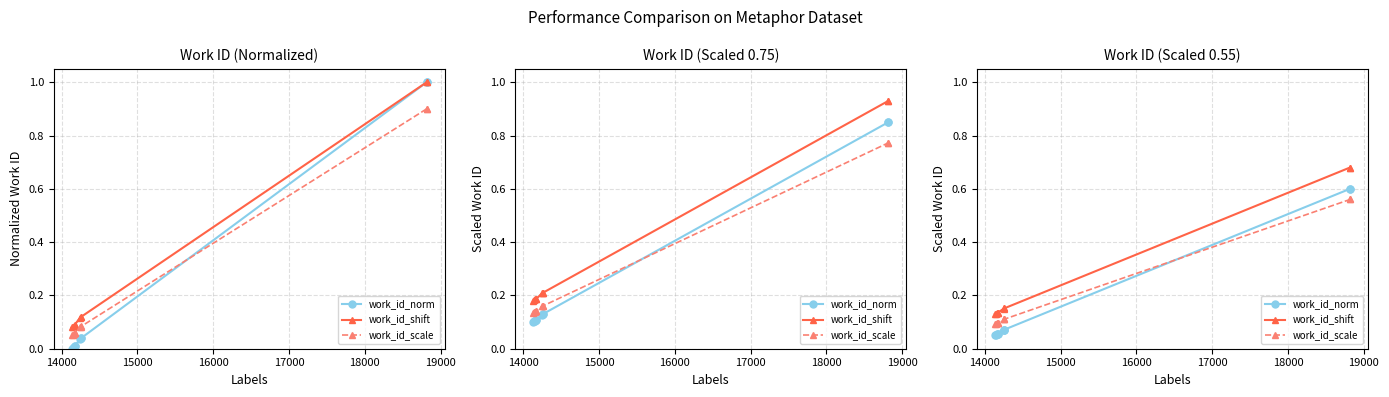

What is the highest value of the work_id_shift series?

0.7